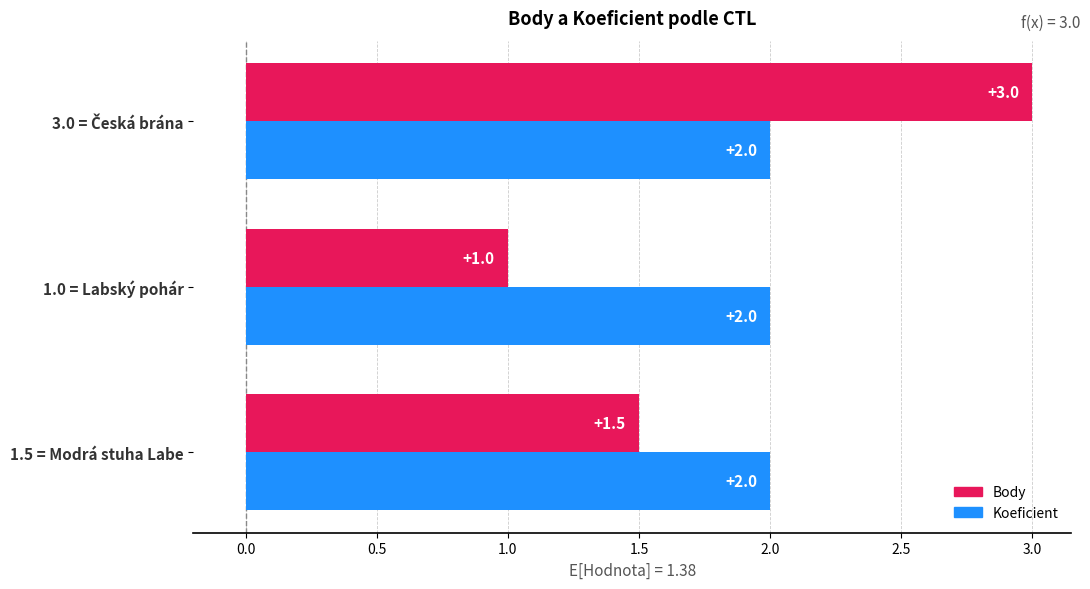

Which series has the largest total across all categories?

Koeficient